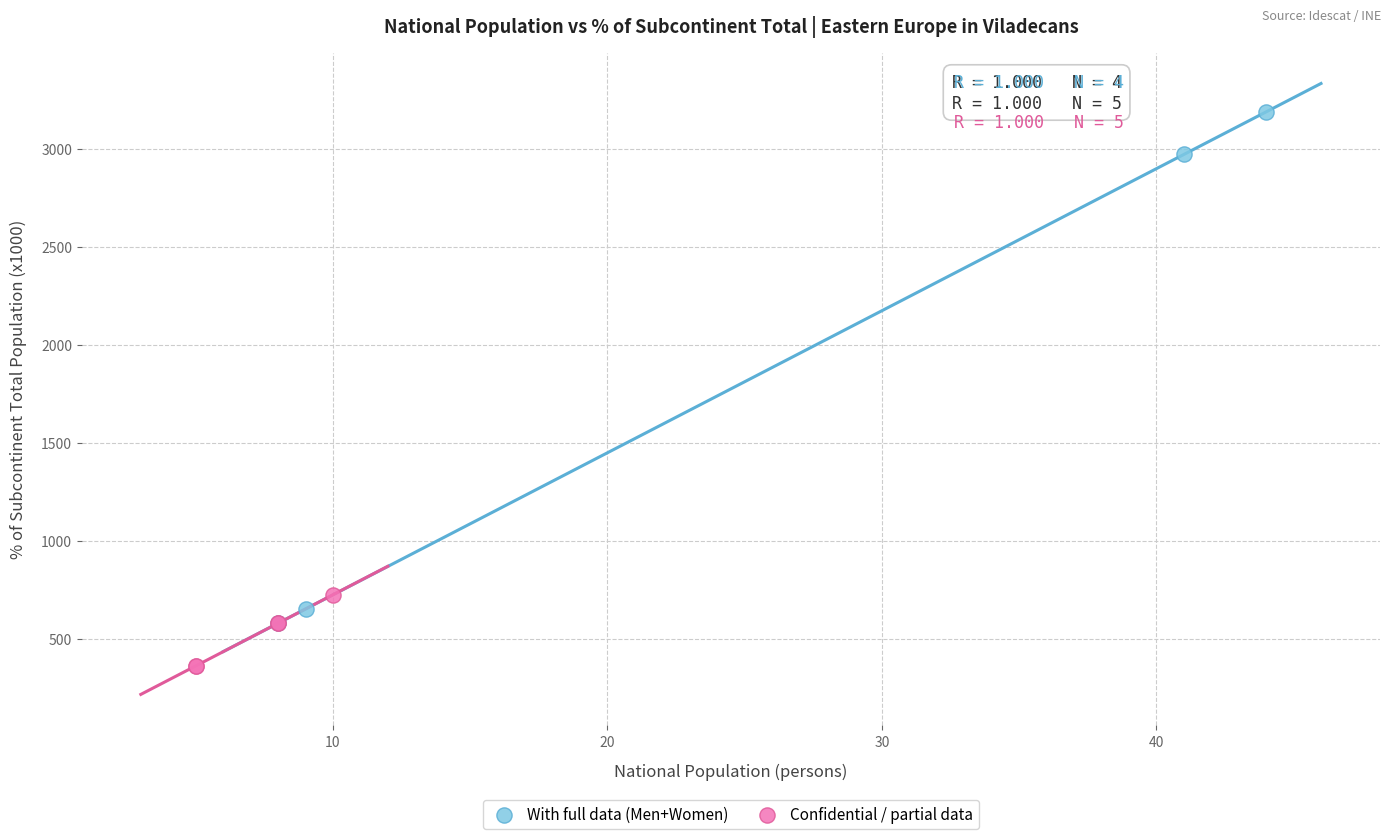

Which series contains the highest Y value?

With full data (Men+Women)